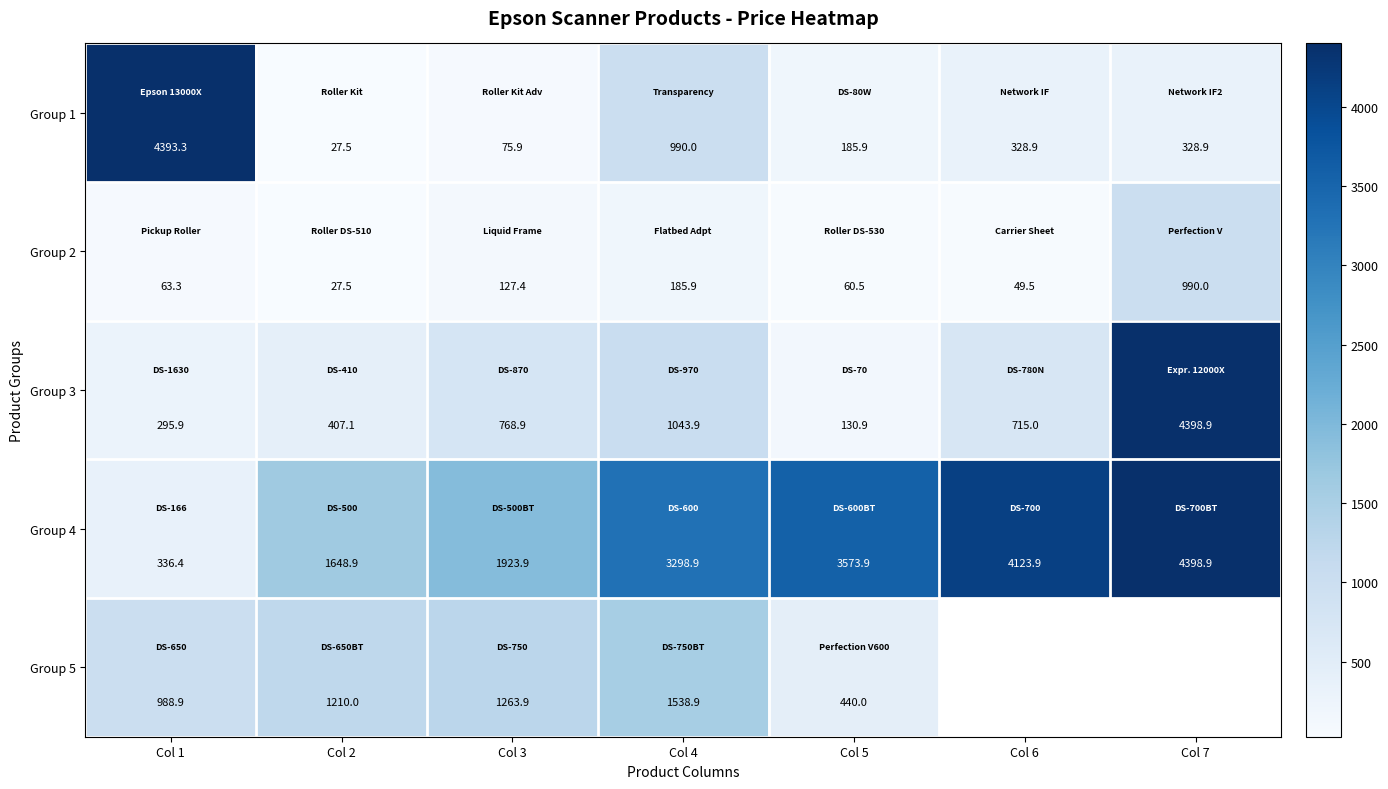

Which label corresponds to the smallest value in the chart?

Col 2